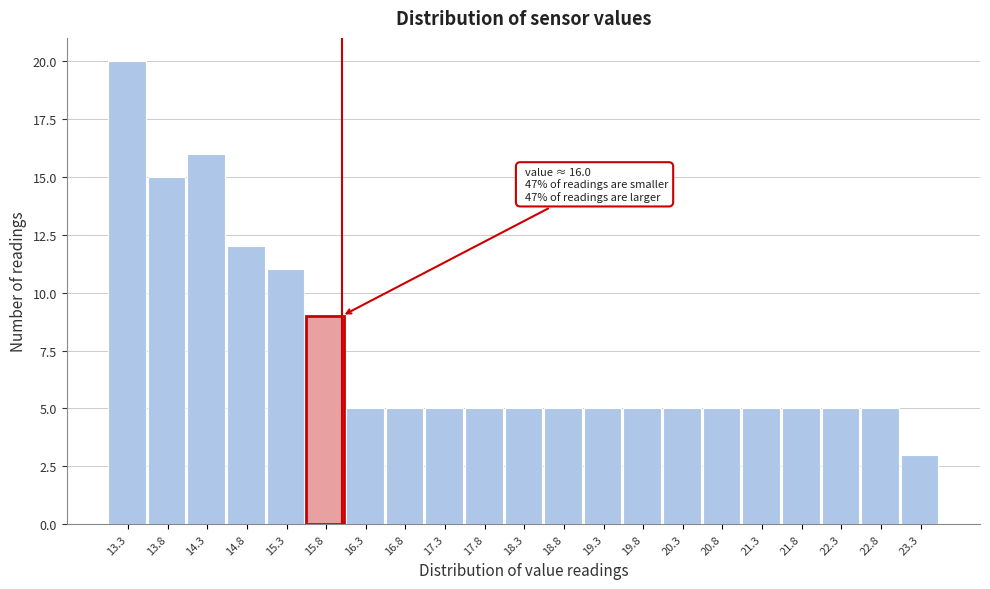

Reading left to right, transcribe all the data shown in this chart.

13.3=20	13.8=15	14.3=16	14.8=12	15.3=11	15.8=9	16.3=5	16.8=5	17.3=5	17.8=5	18.3=5	18.8=5	19.3=5	19.8=5	20.3=5	20.8=5	21.3=5	21.8=5	22.3=5	22.8=5	23.3=3